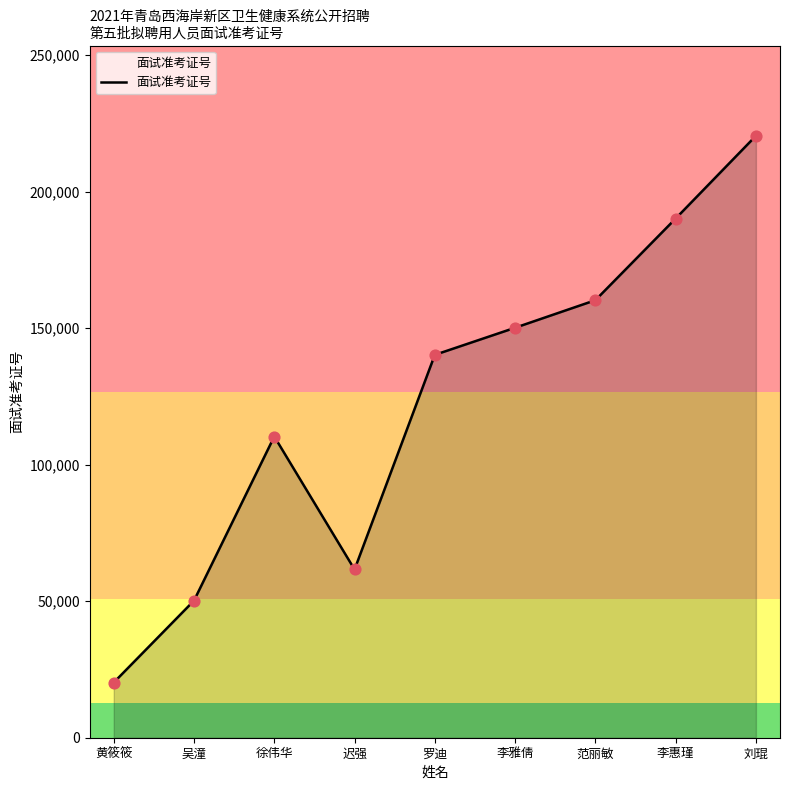

Between 吴潼 and 徐伟华, which is larger?

徐伟华